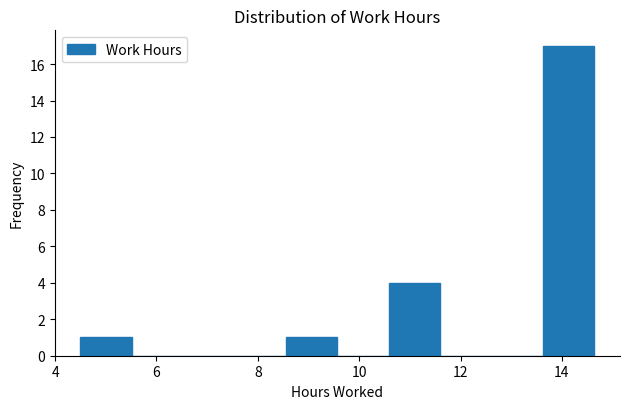

How tall is the bar that spans 8.6 to 9.6 on the x-axis? Neither the bar edges nor the heights are printed on the chart, so give them approximately, as read against the axes.

1